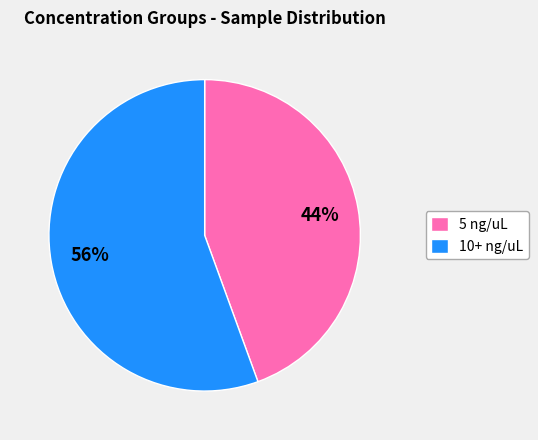

Which has a higher value, 5 ng/uL or 10+ ng/uL?

10+ ng/uL